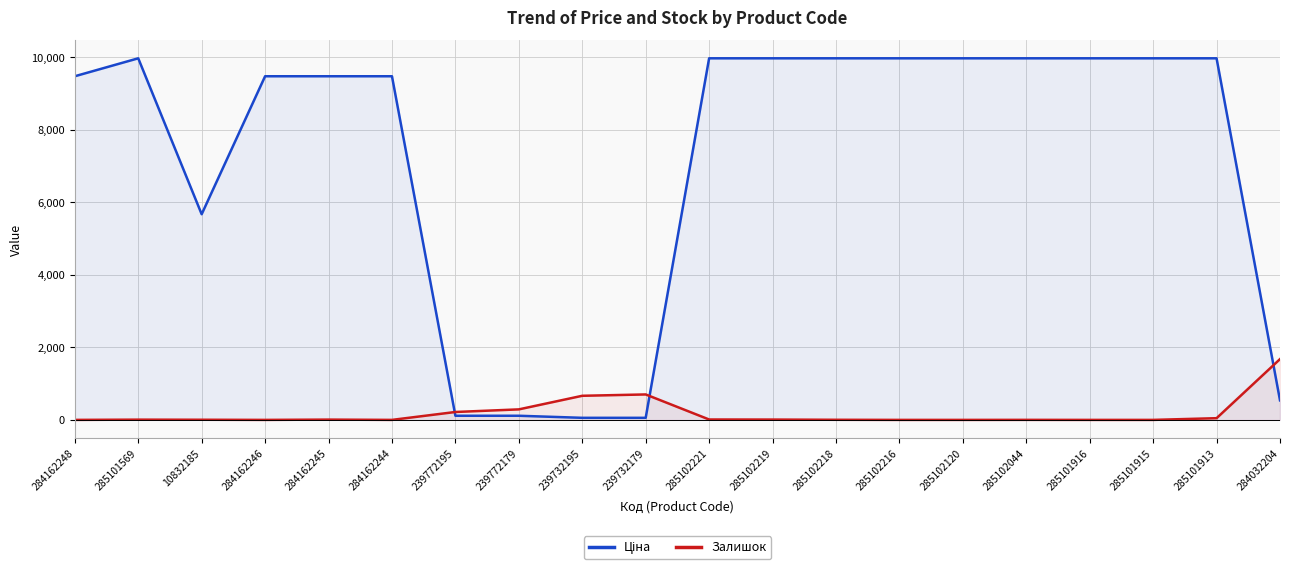

At which label does Ціна reach its minimum?

239732195